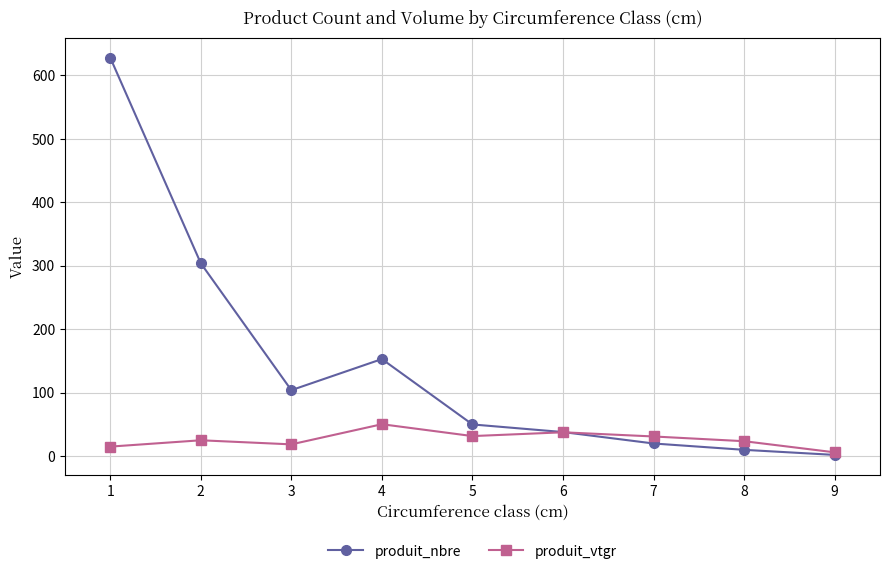

What is the value of the produit_vtgr point at the 4th from the left?

50.4